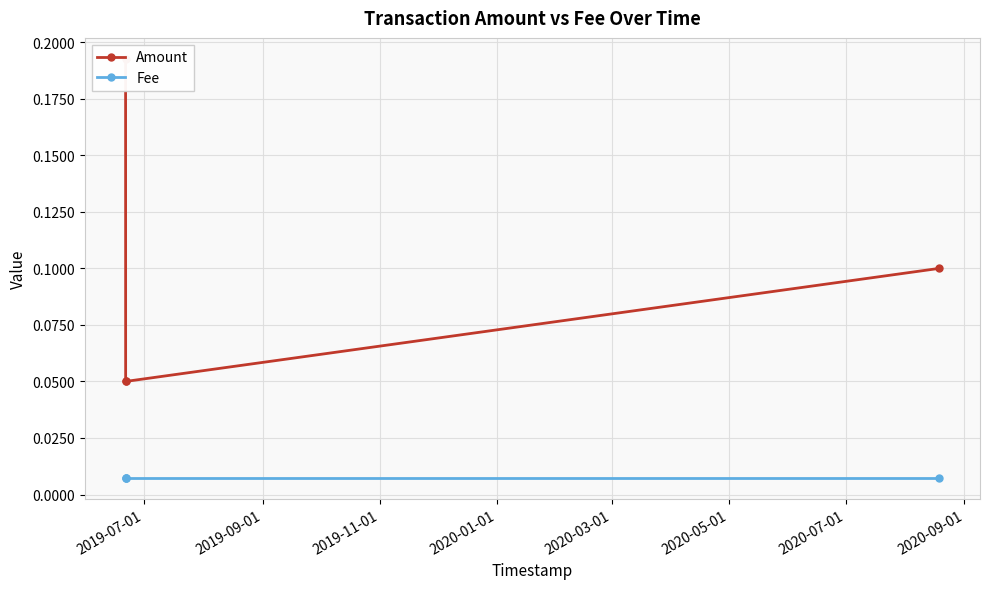

What is the total value across all series at 2019-07-01?

0.2